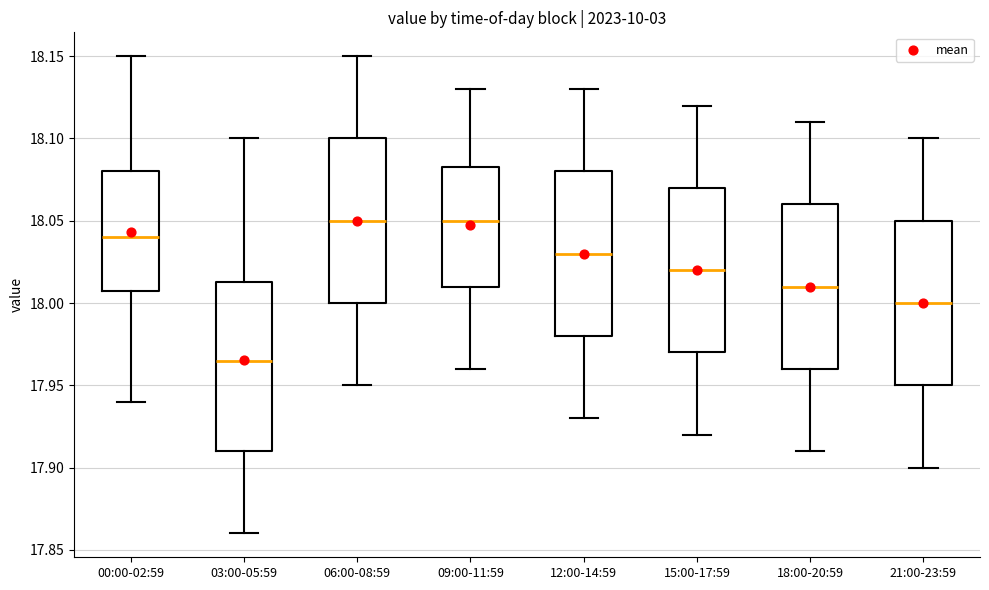

Where does the lower whisker of the box for 21:00-23:59 end on the y-axis? The values are not printed on the chart, so give them approximately, as read against the axis.

17.900